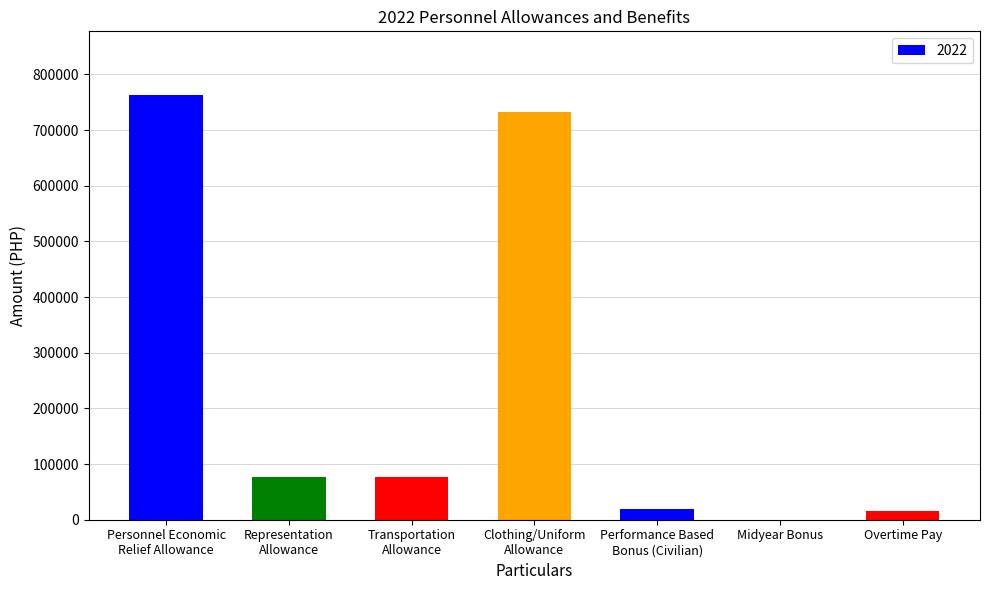

What is the label of the 7th bar from the left?

Overtime Pay